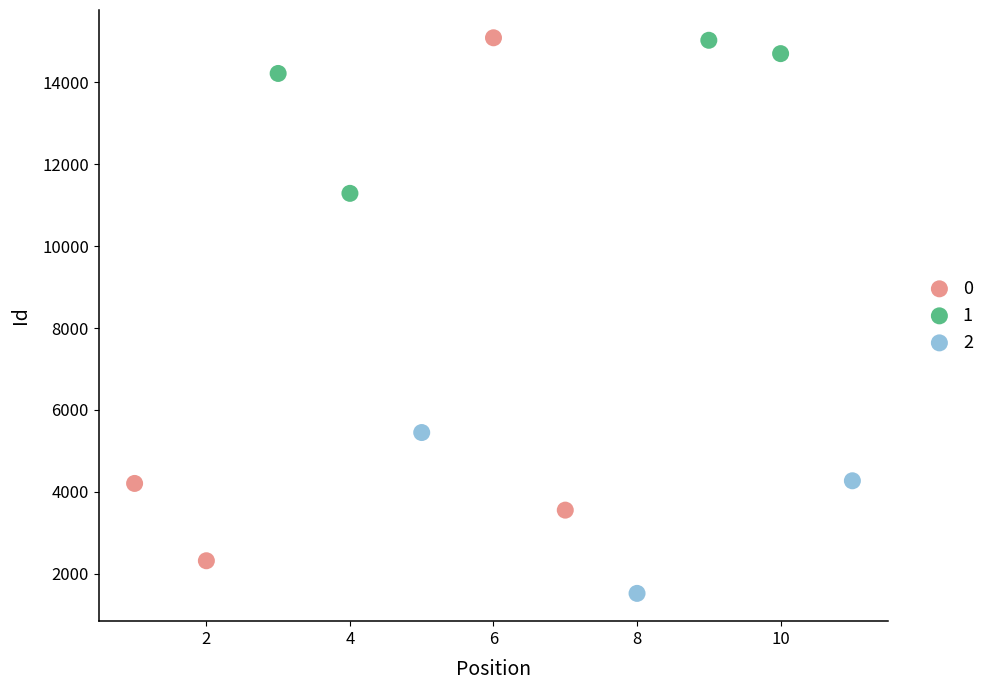

What are all the series names shown in the legend?

0, 1, 2